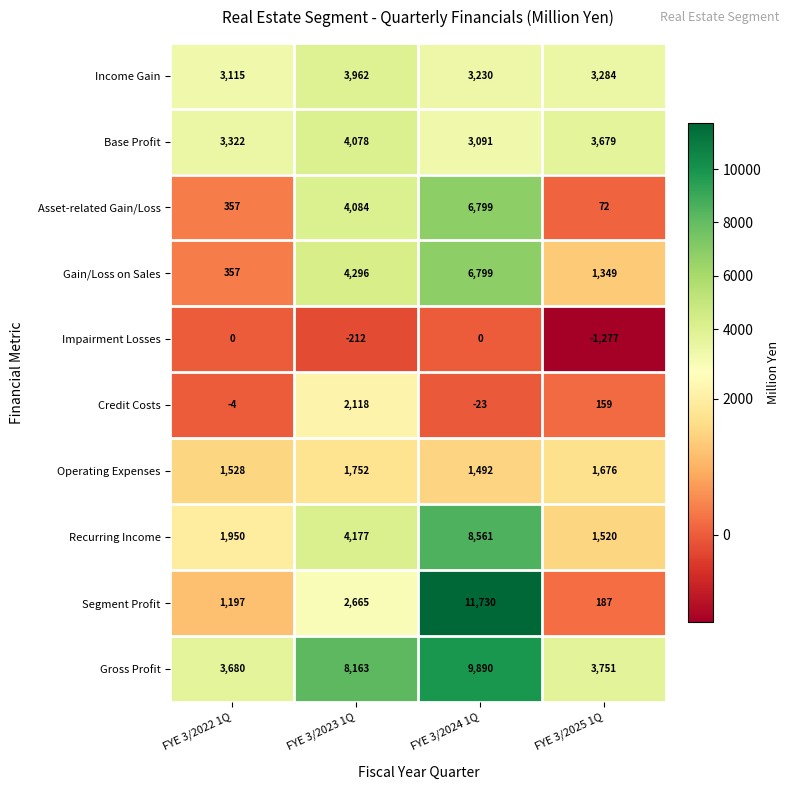

Is it true that Impairment Losses equals -1277 at FYE 3/2025 1Q?

True